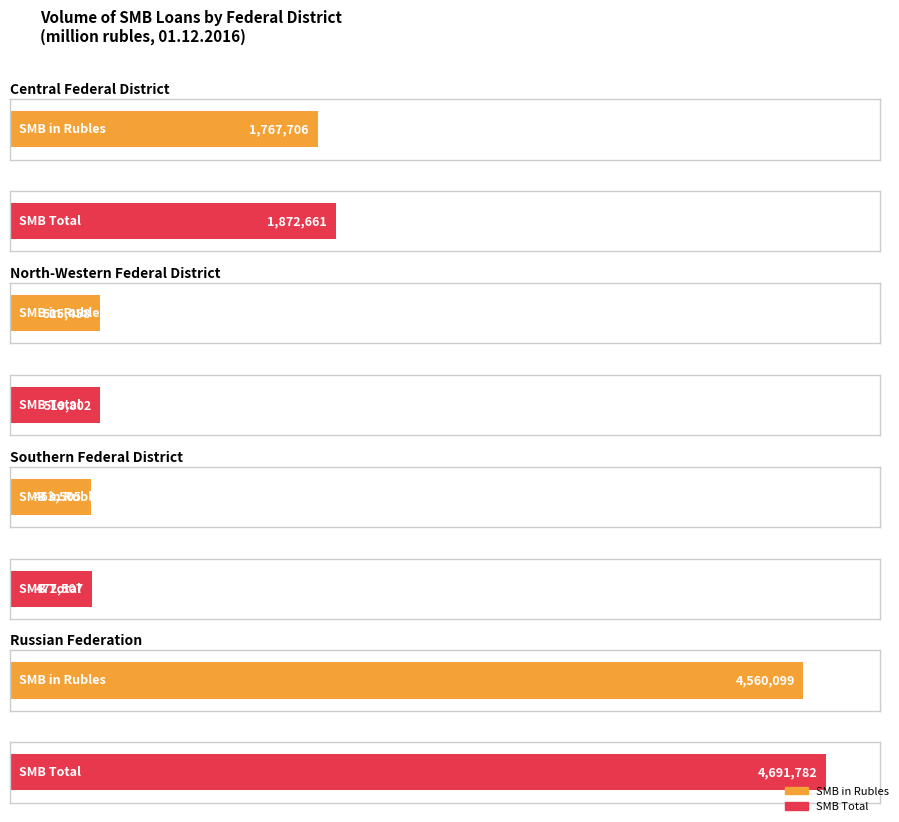

Does the chart contain any negative values?

No